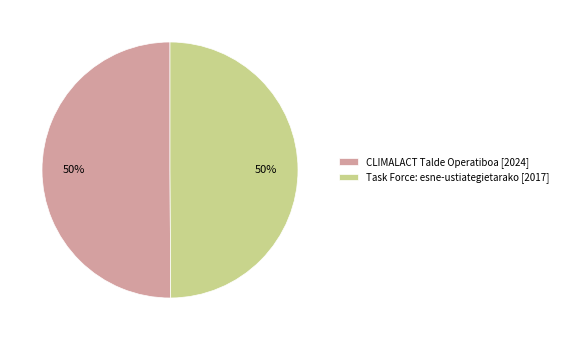

Combined, do Task Force: esne-ustiategietarako [2017] and CLIMALACT Talde Operatiboa [2024] account for over 50%?

Yes